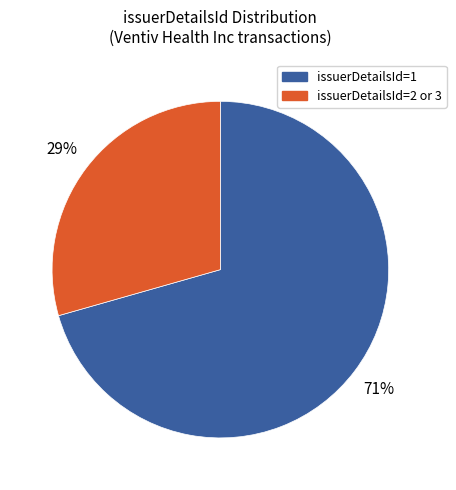

To the nearest percent, what is the average slice percentage?

50%